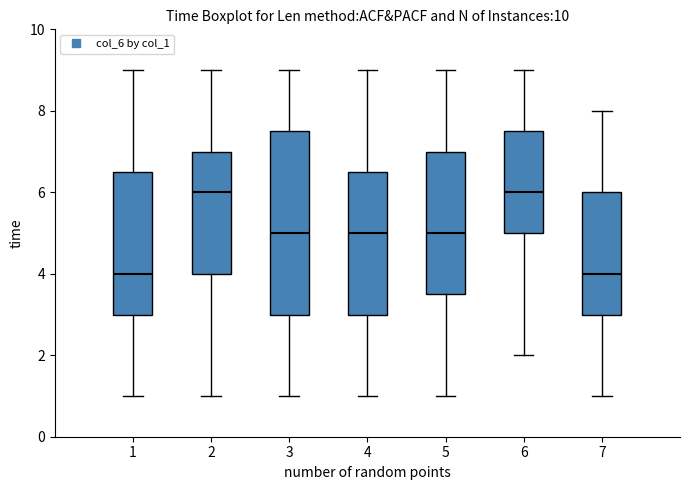

Where is the upper edge of the box at x = 5 on the y-axis? The values are not printed on the chart, so give them approximately, as read against the axis.

7.0